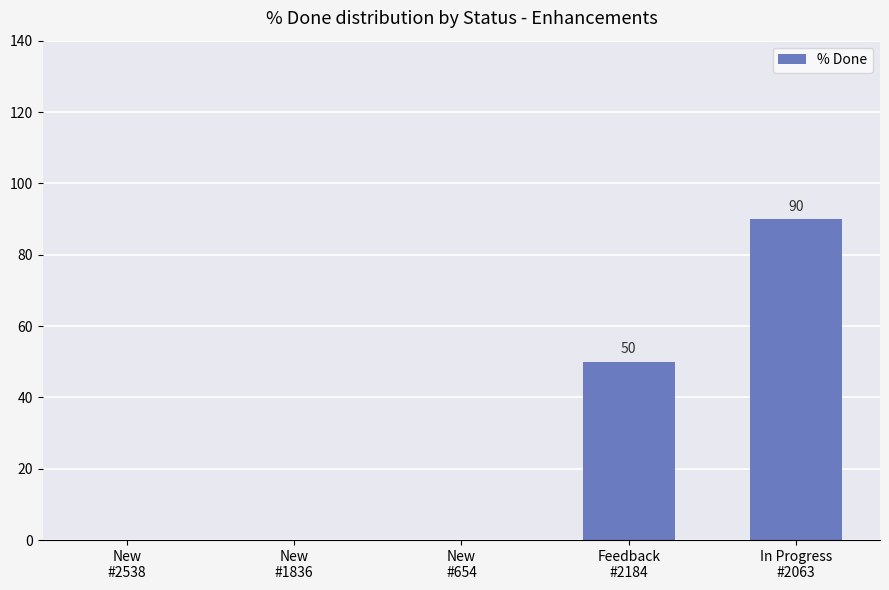

What is the sum of the values at In Progress
#2063 and Feedback
#2184?

140